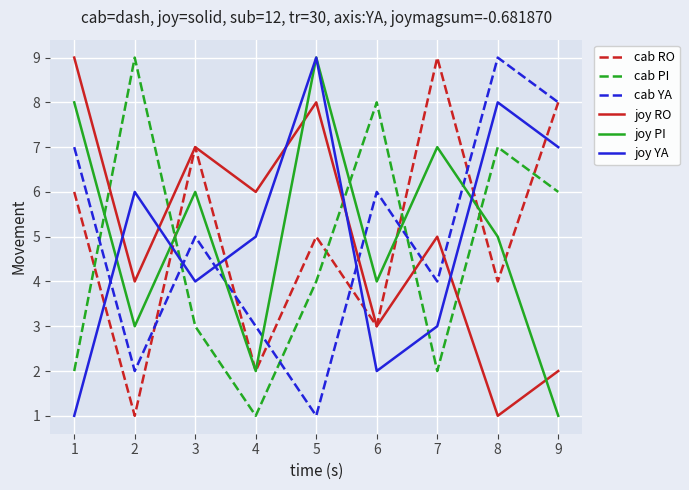

What is the difference between the highest and lowest values at 3?

4